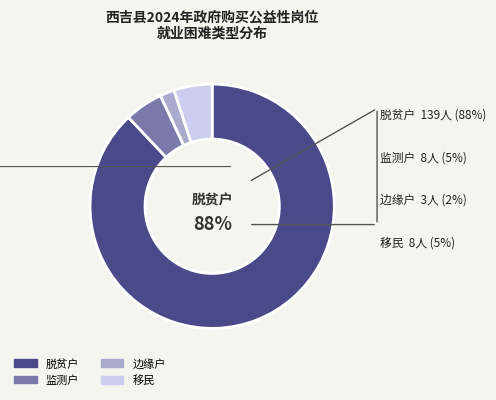

How many segments does this pie chart have?

4